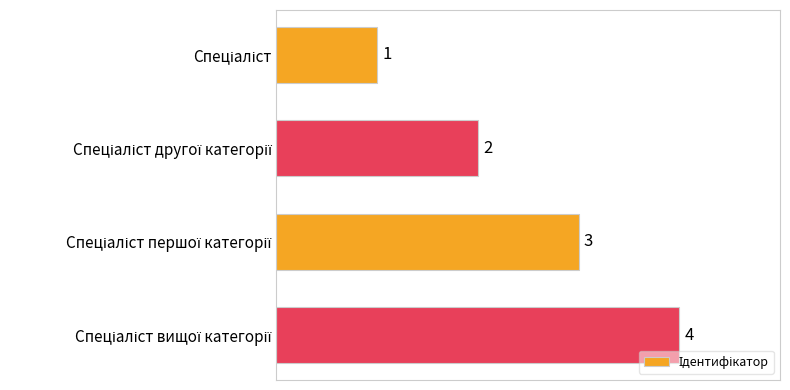

How many values are between 2 and 4?

3